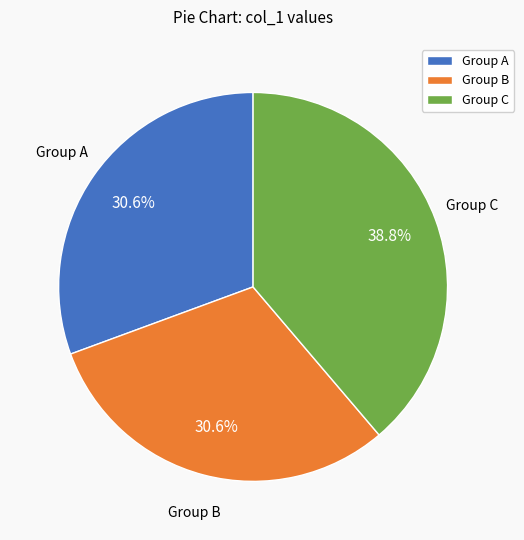

What percentage do Group B and Group A together represent?

61.2%